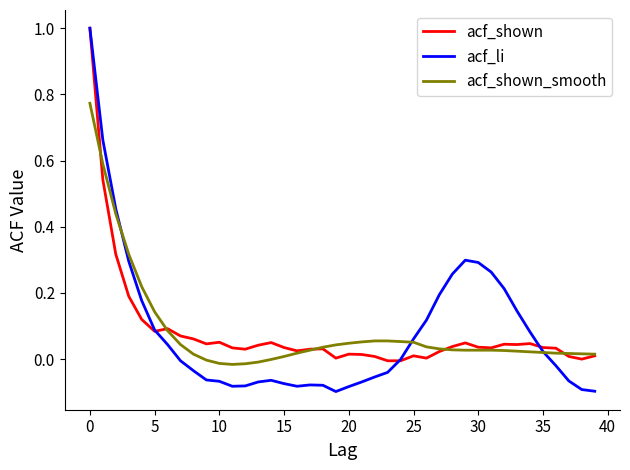

What is the maximum value shown in the chart?

1.0